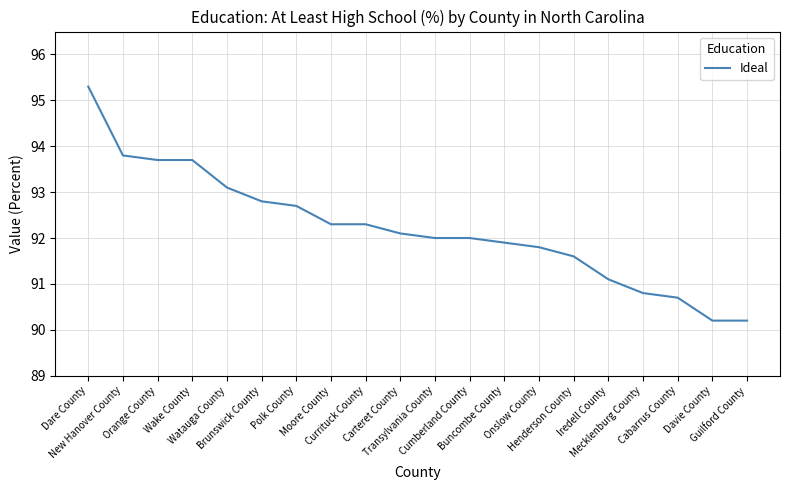

What is the sum of all values?

1844.1